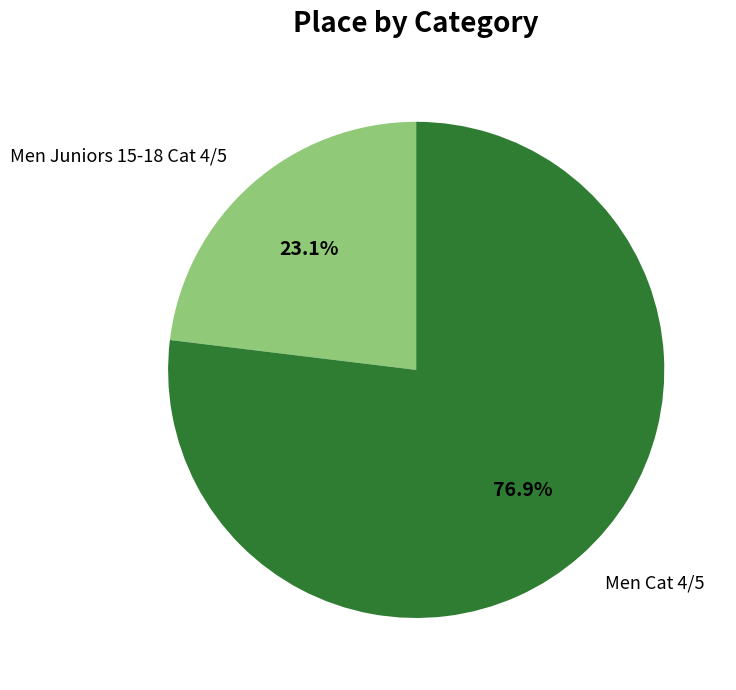

What portion of the pie excludes Men Cat 4/5?

23.1%